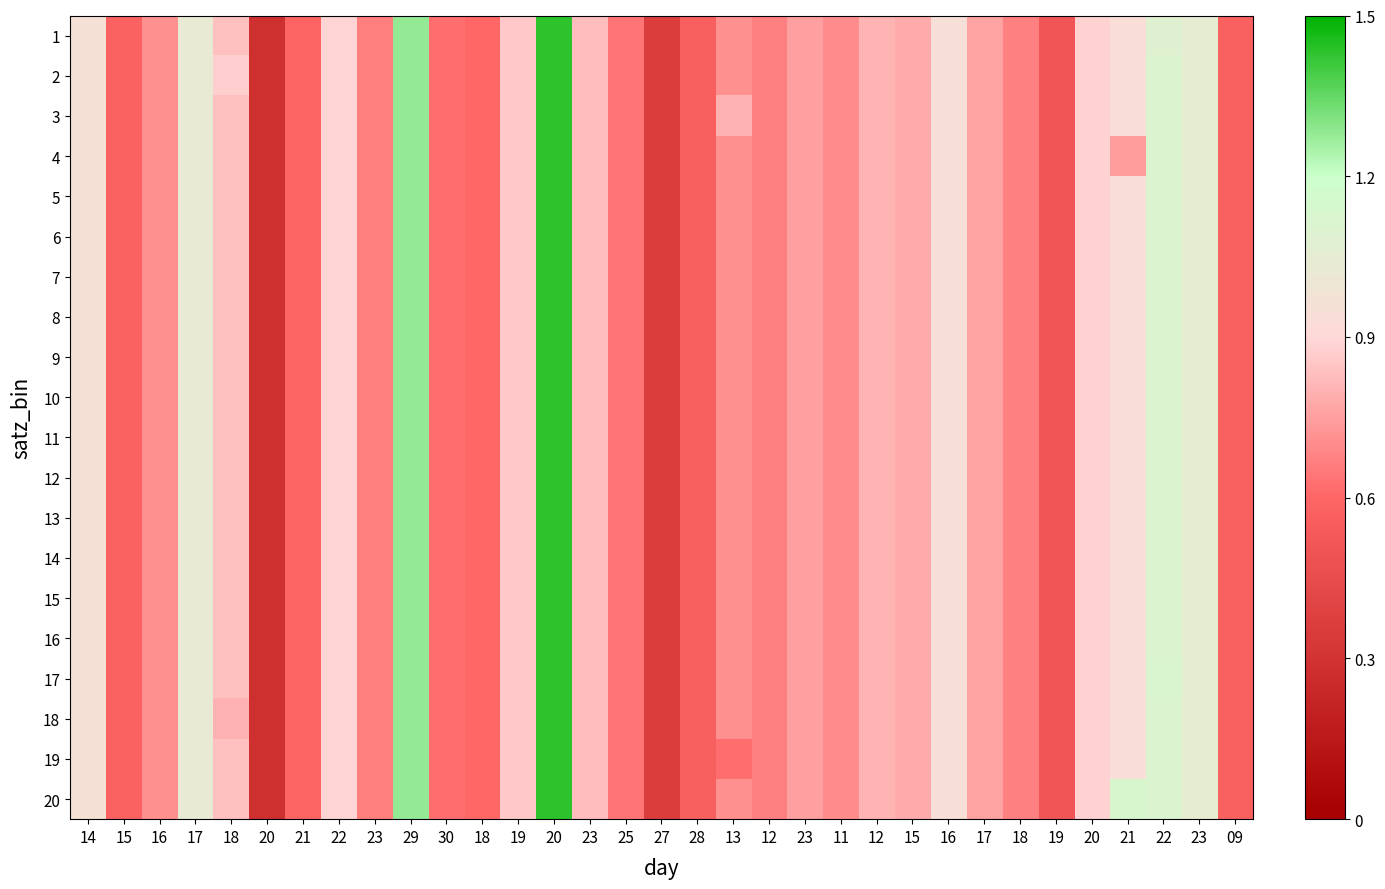

Count the number of data series in this chart.

20